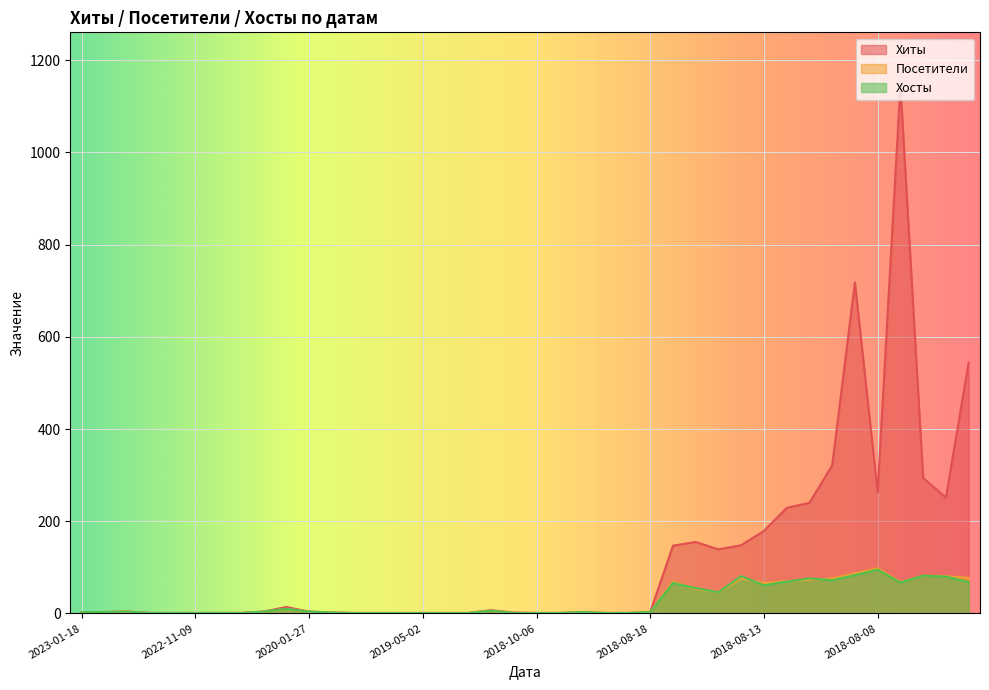

True or false: Хосты and Хиты intersect in this chart.

False